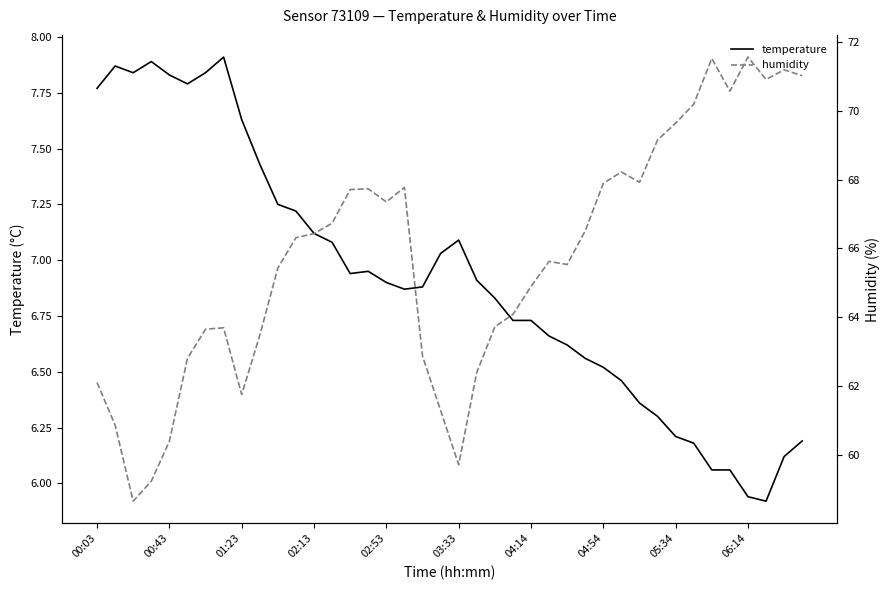

Where does the temperature series first go above 6?

00:03